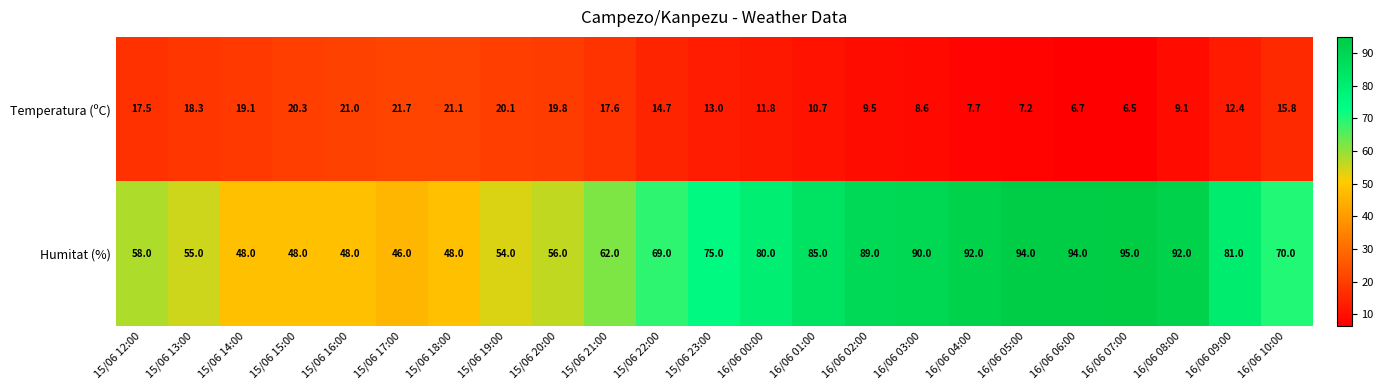

What is the lowest value of the Temperatura (ºC) series?

6.5